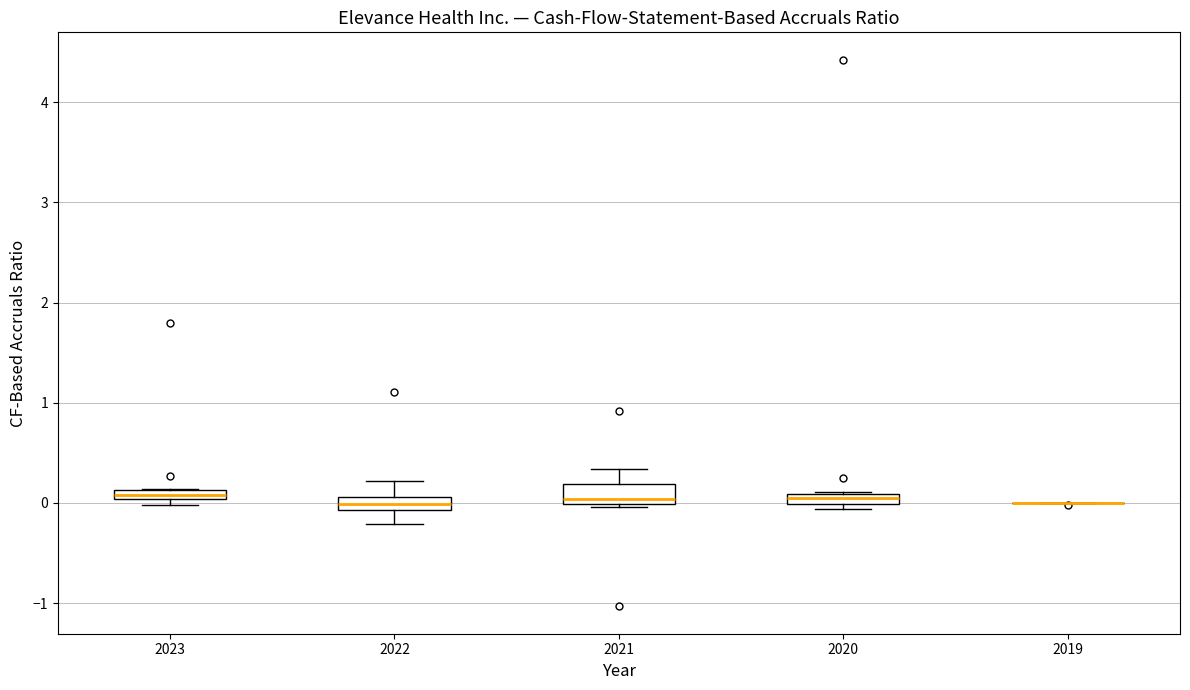

Where is the lower edge of the box at x = 2021 on the y-axis? The values are not printed on the chart, so give them approximately, as read against the axis.

0.0